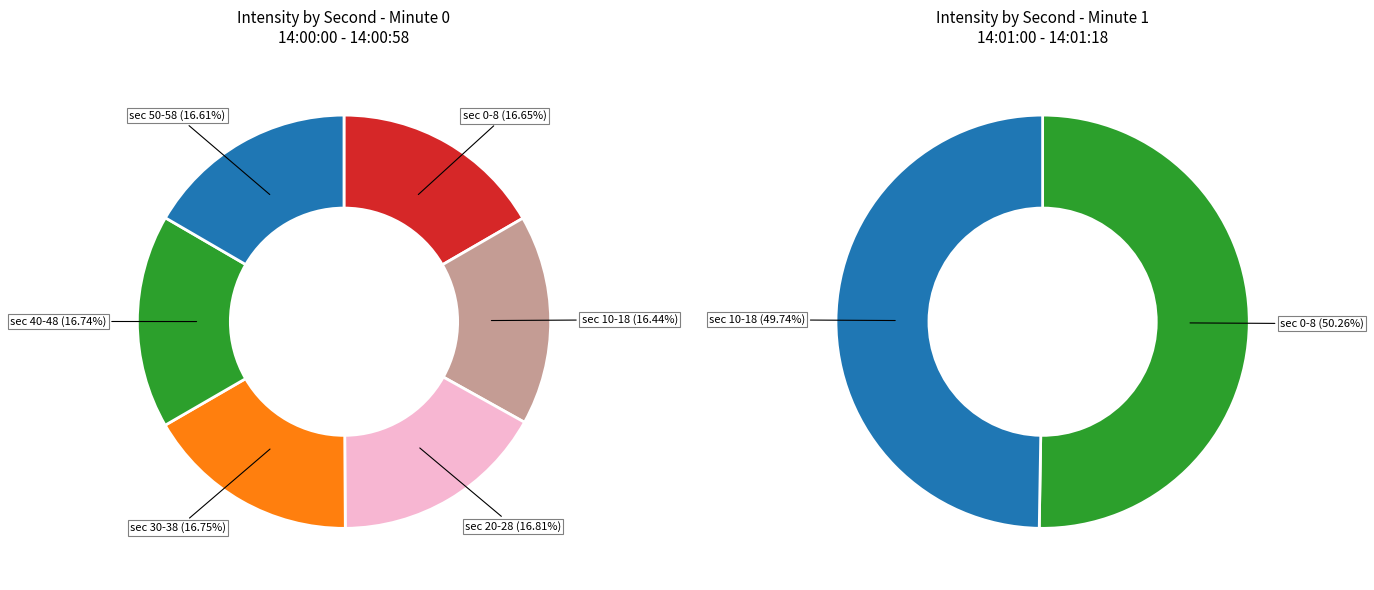

Which has a higher value, 40 or 12?

12